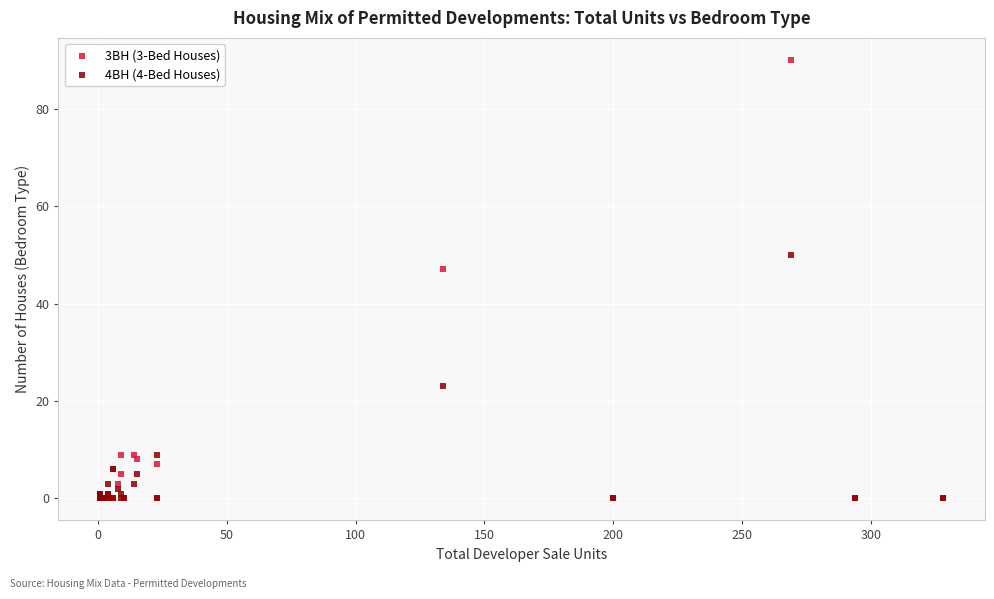

What are all the series names shown in the legend?

3BH (3-Bed Houses), 4BH (4-Bed Houses)